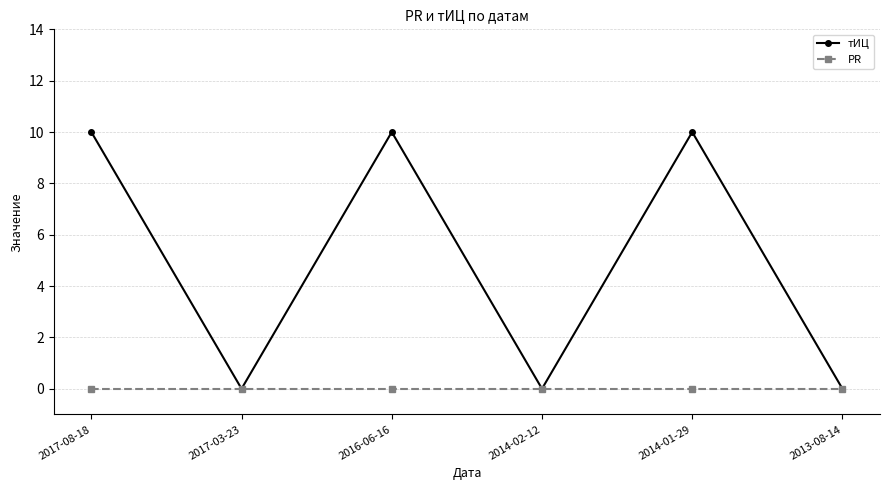

True or false: тИЦ has more than 2 points higher than both neighbors.

False